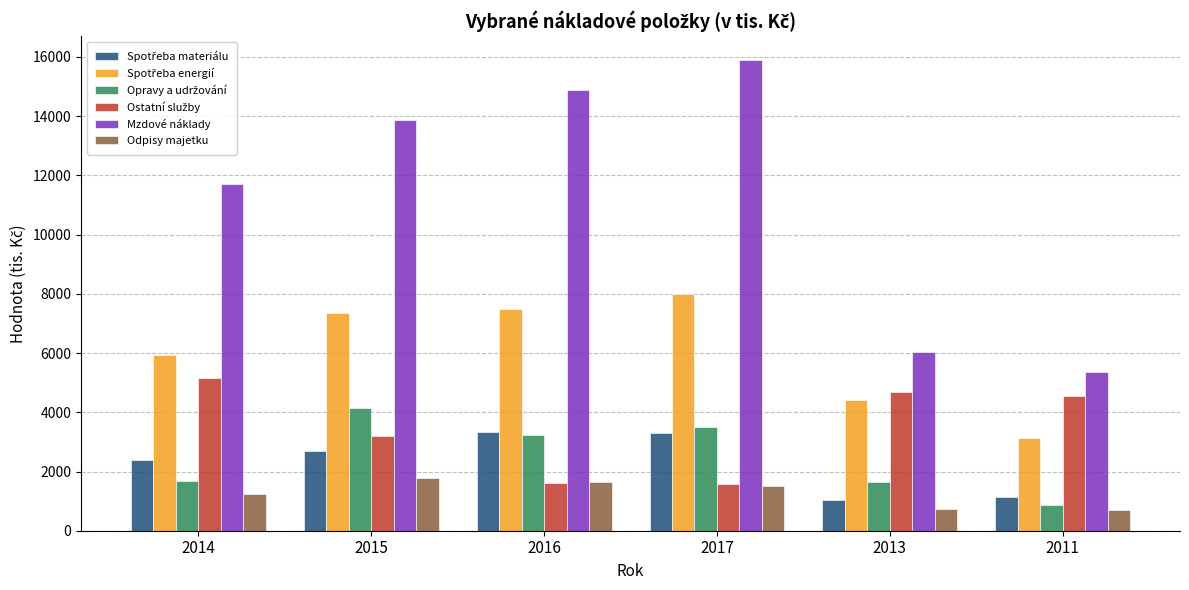

How many data points does each series have?

6